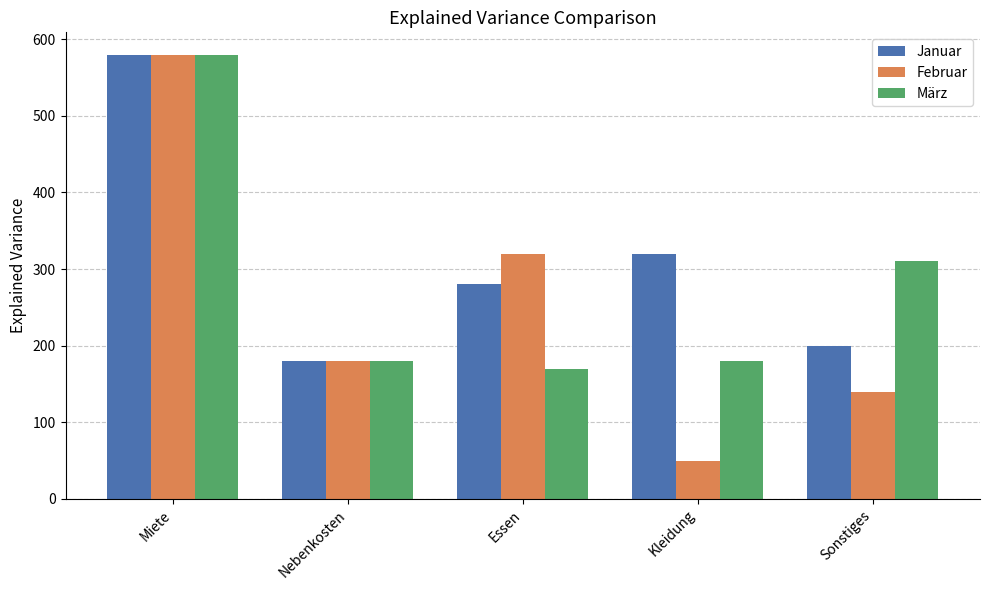

What is the sum of the Januar values at Nebenkosten and Kleidung?

500